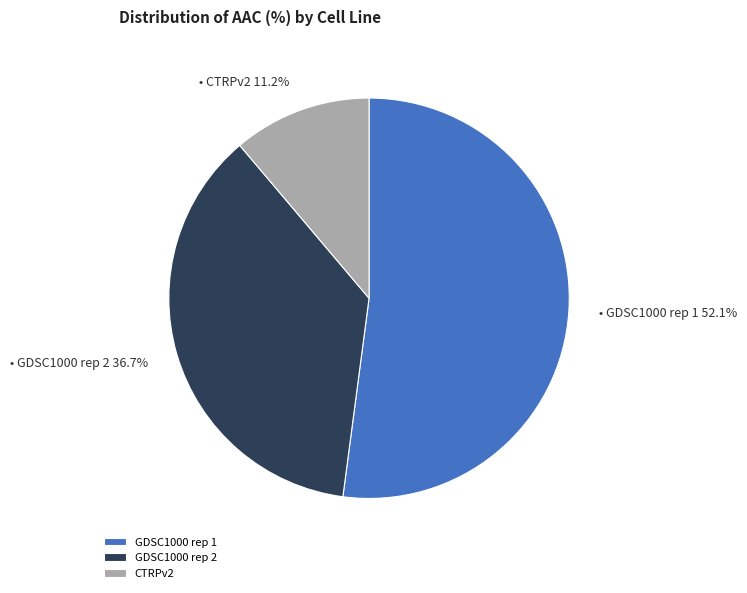

Is it true that GDSC1000 rep 2 is 43% of the pie?

False